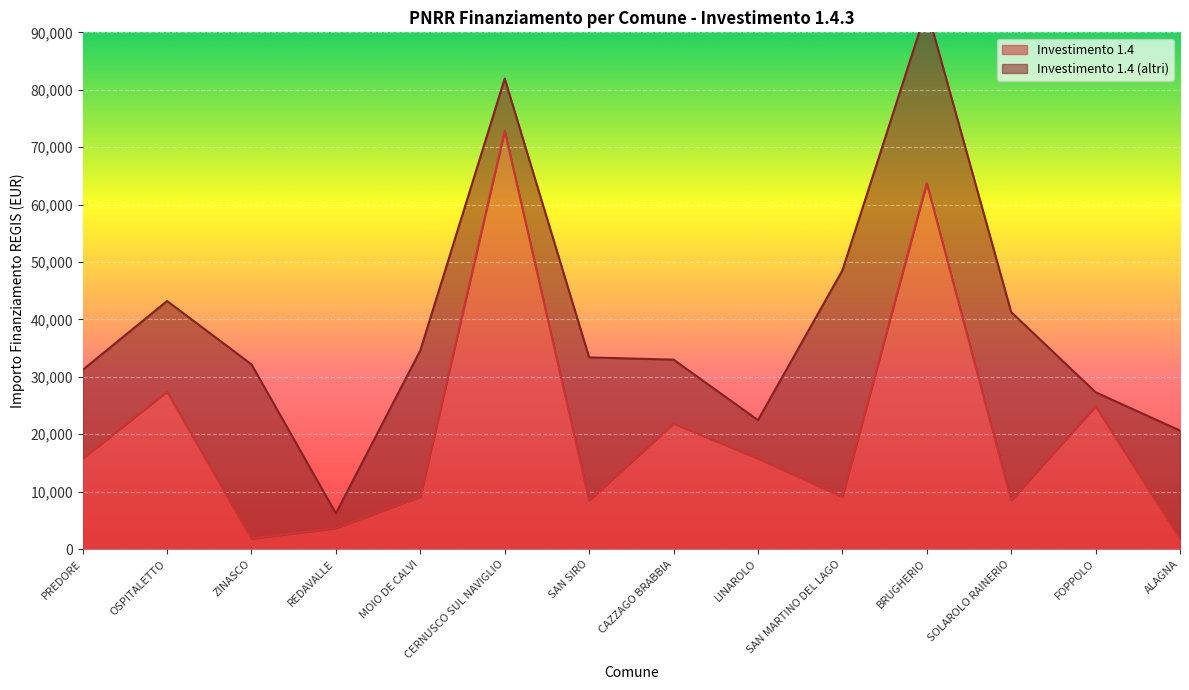

Between BRUGHERIO and LINAROLO, which is larger?

BRUGHERIO